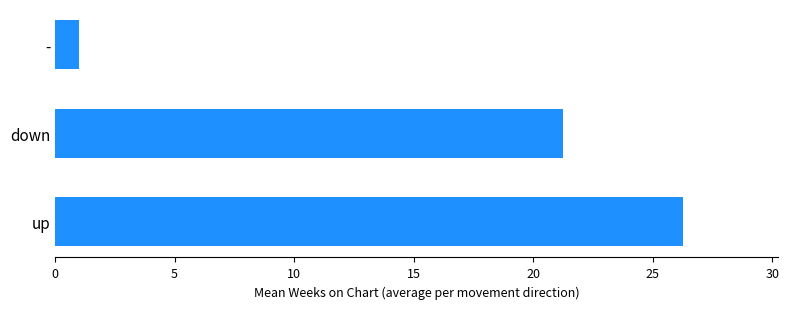

At which label is the value closest to 13?

down